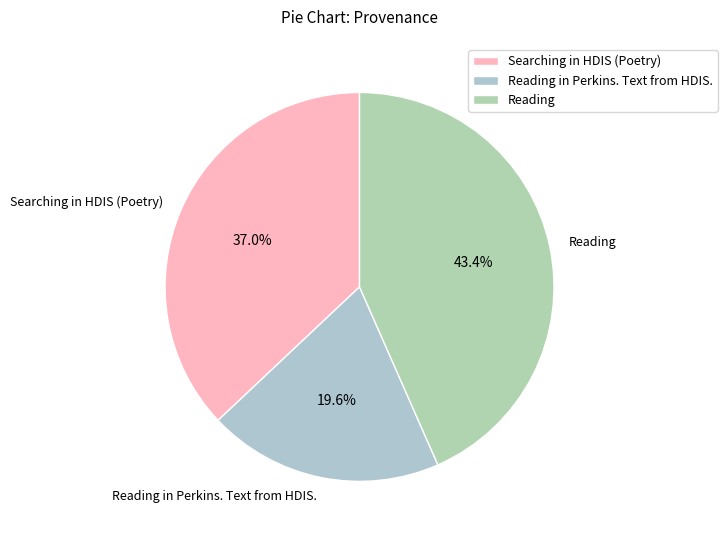

Approximately how many times larger is the value at Reading compared to Searching in HDIS (Poetry)?

1.2